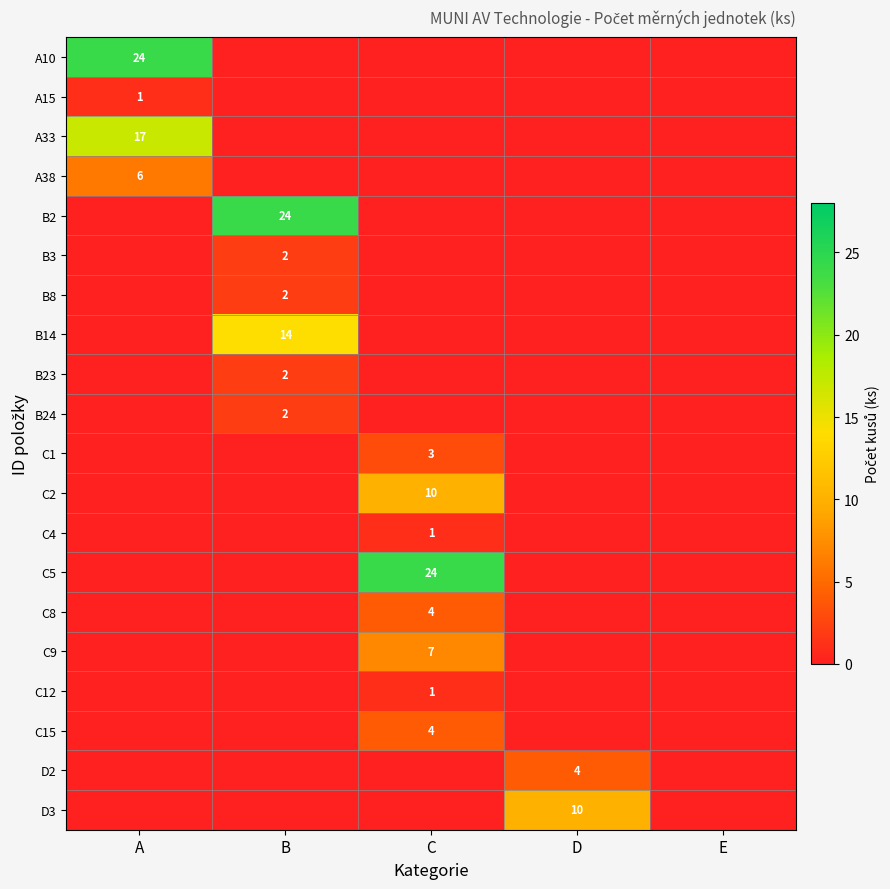

What is the greatest value displayed?

24